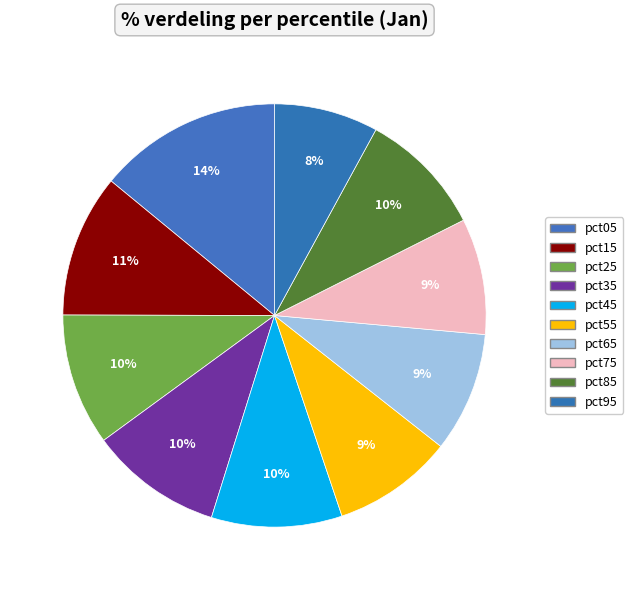

How many slices are in this pie chart?

10